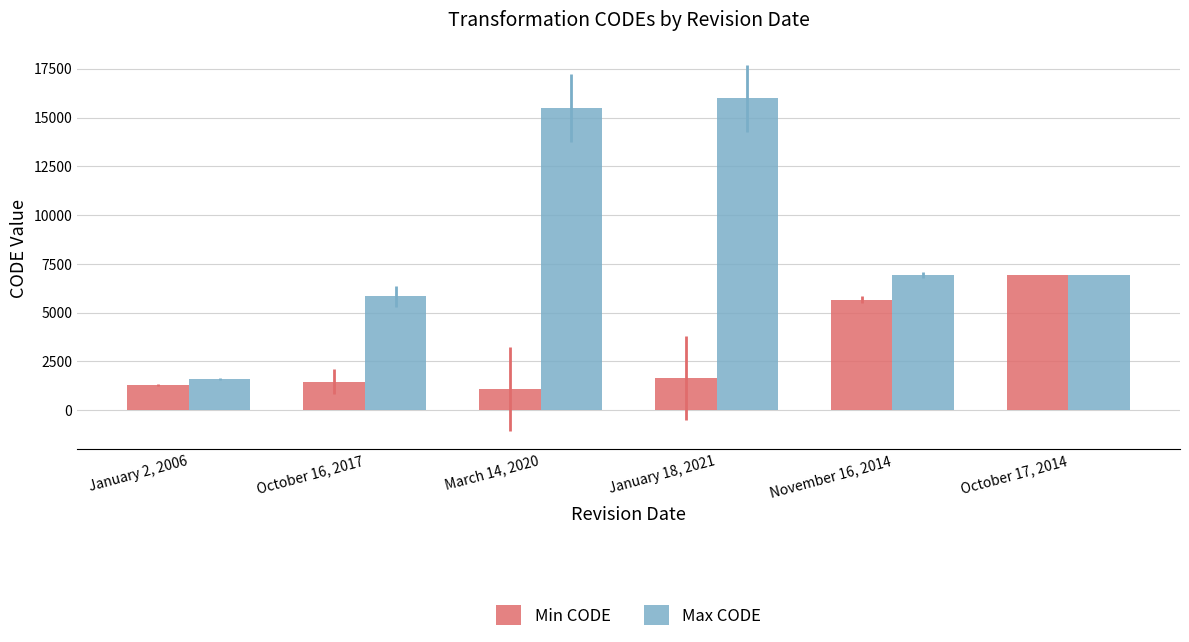

How many groups of bars are there?

6